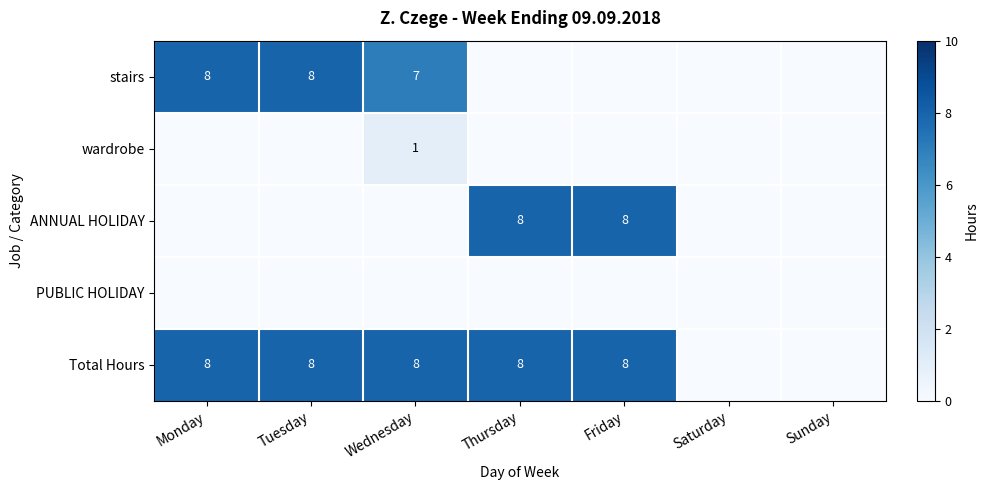

Count the wardrobe values in the range 0 to 1.

7